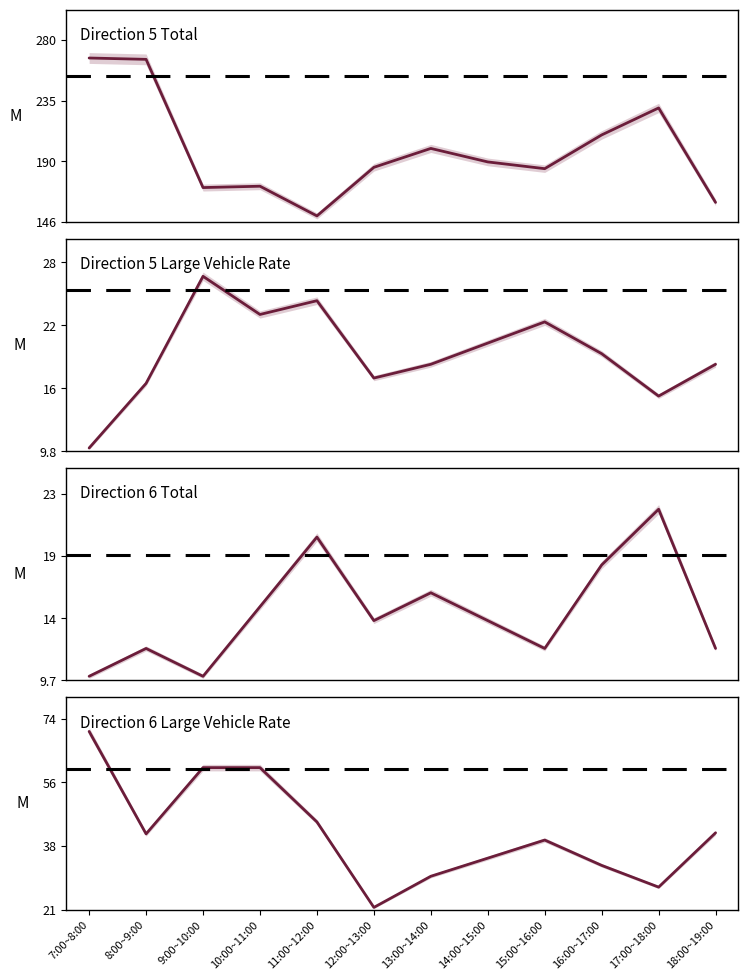

How many lines are shown in the chart?

4